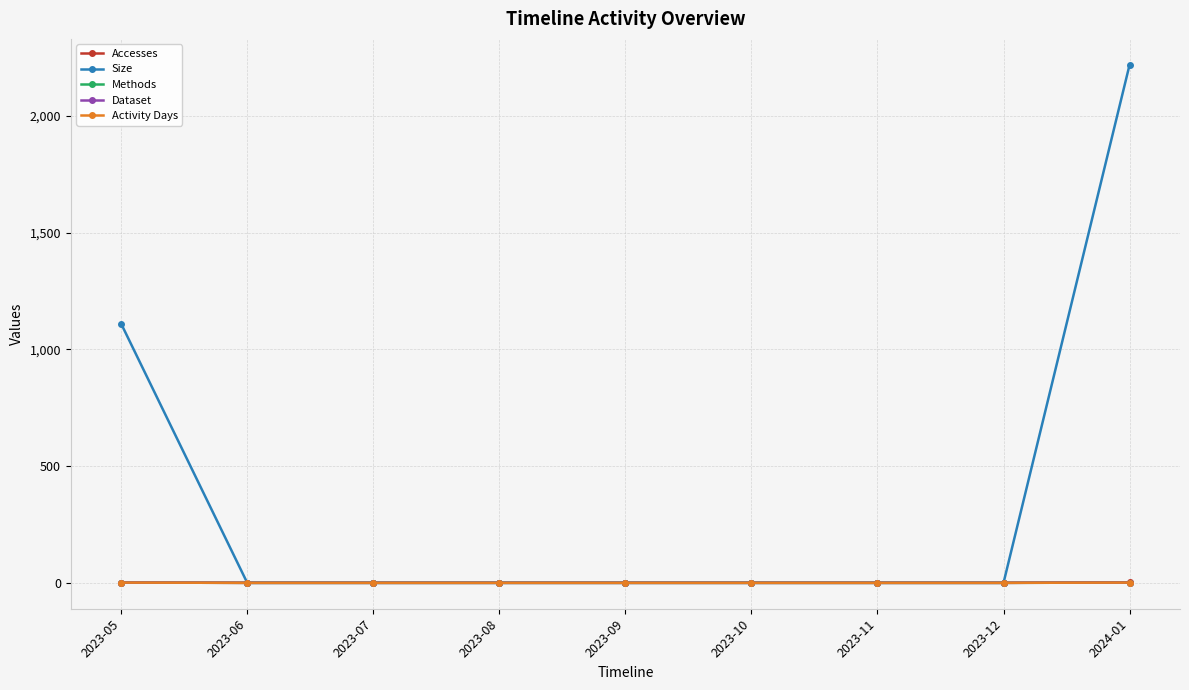

What is the label of the 6th point from the left?

2023-10